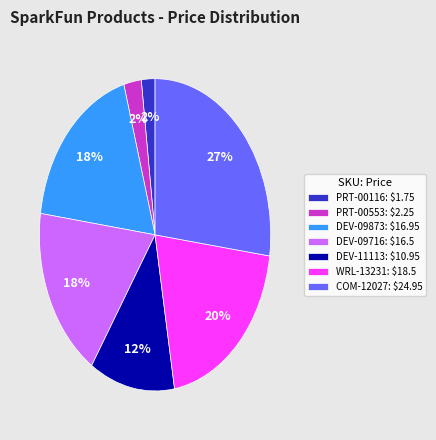

How many slices are in this pie chart?

7